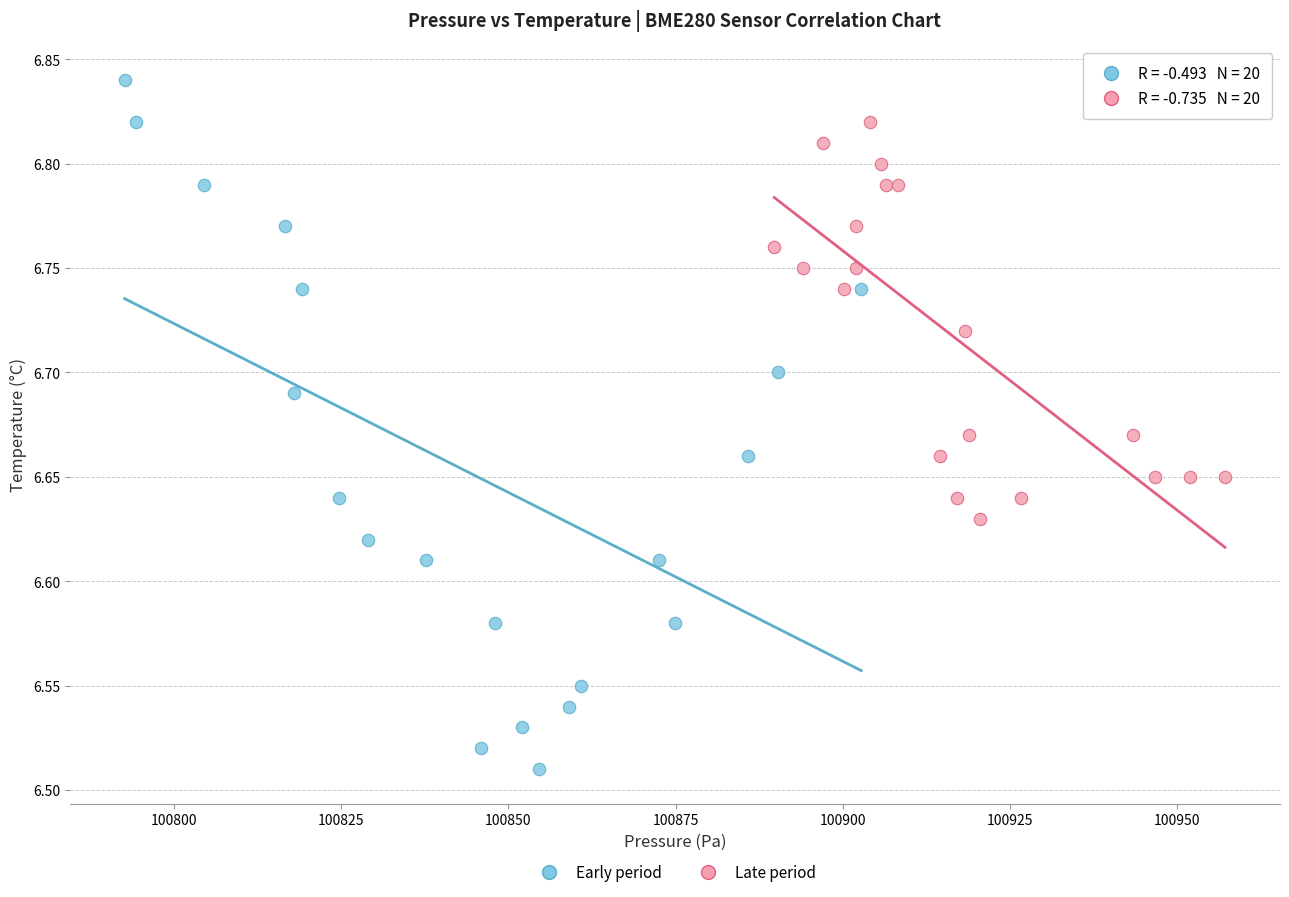

What are all the series names shown in the legend?

Early period, Late period